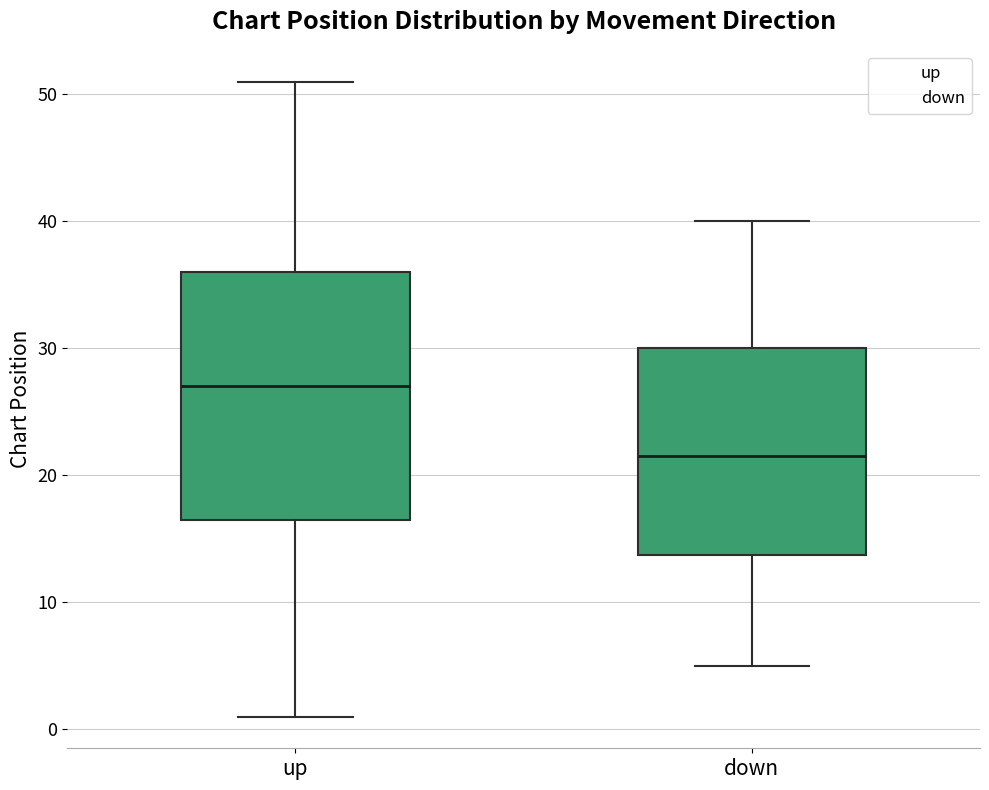

Which box's median line is the highest?

up